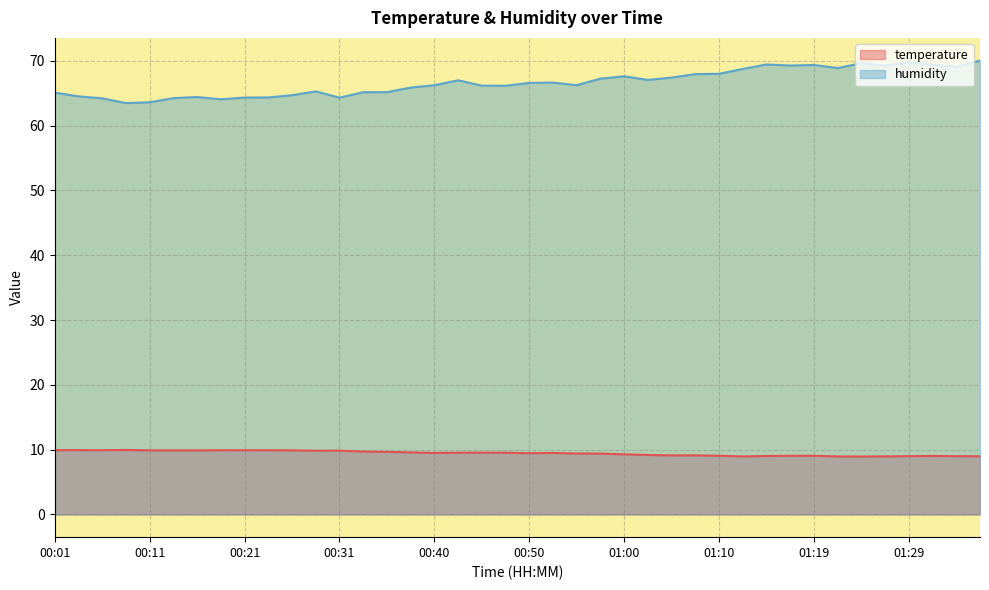

Between 00:28 and 00:16, which is larger?

00:16